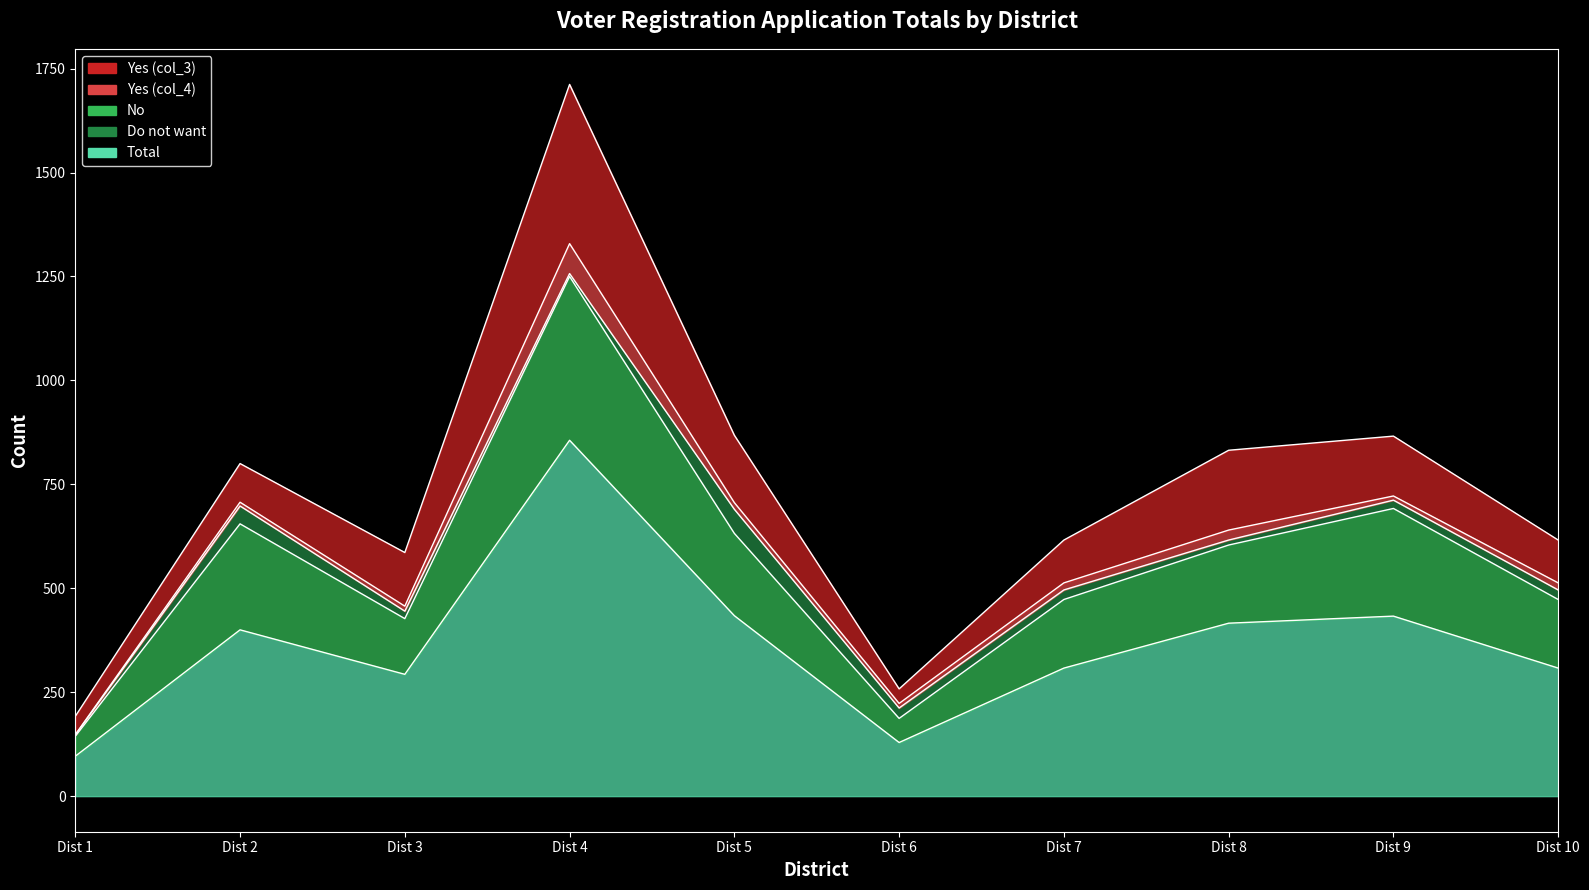

Which label corresponds to the largest value in the chart?

Dist 4